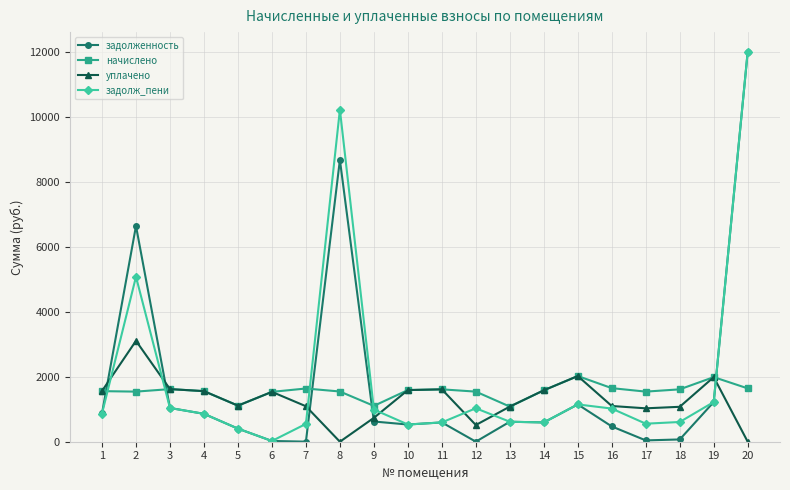

The value of задолж_пени at 9 is 989.5. True or false?

True